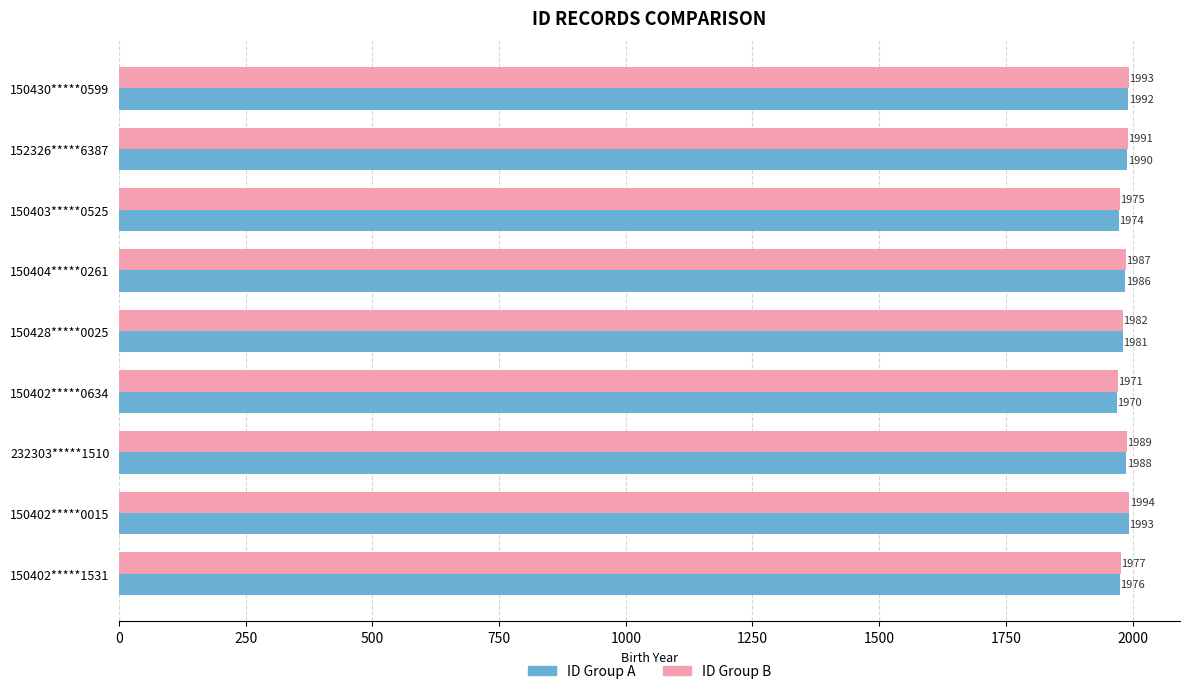

Which series has the widest spread of values?

ID Group A